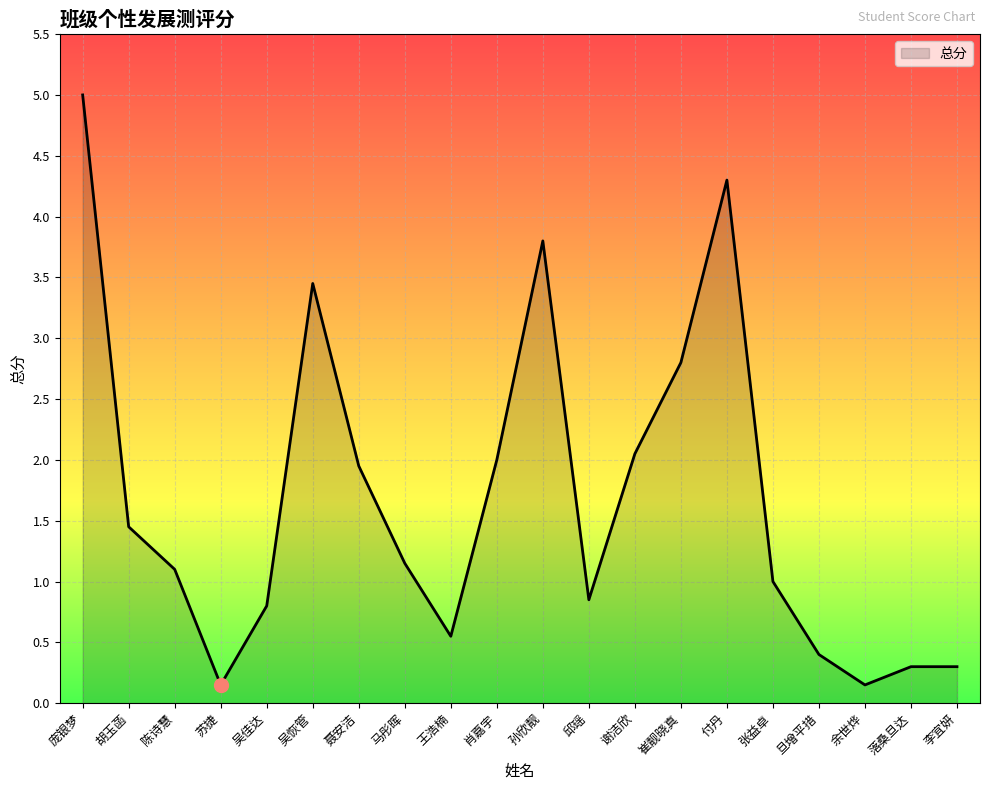

Which label corresponds to the largest value in the chart?

庞银梦